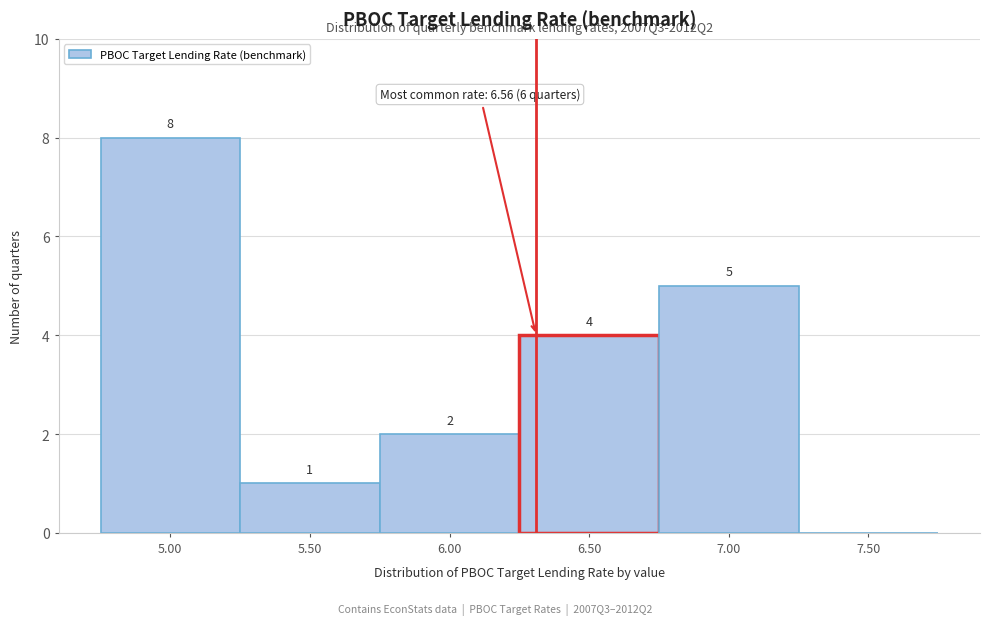

Reading left to right, transcribe all the data shown in this chart.

5.00=8	5.50=1	6.00=2	6.50=4	7.00=5	7.50=0